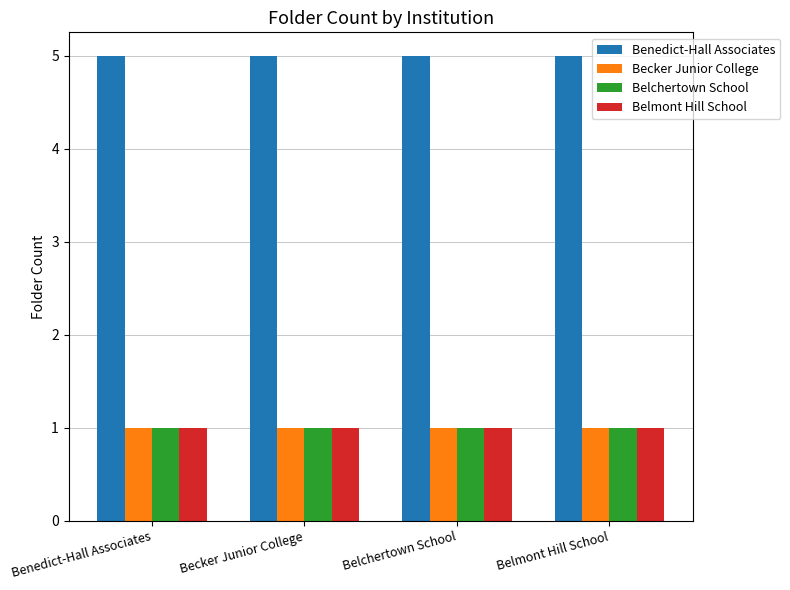

What is the highest value of the Belchertown School series?

1